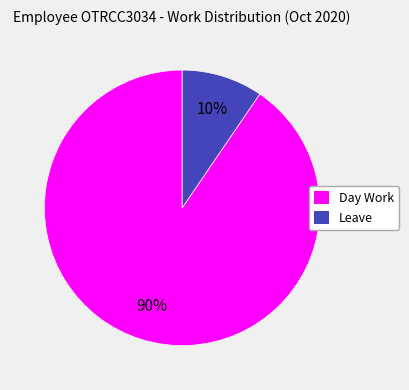

How many slices are in this pie chart?

2